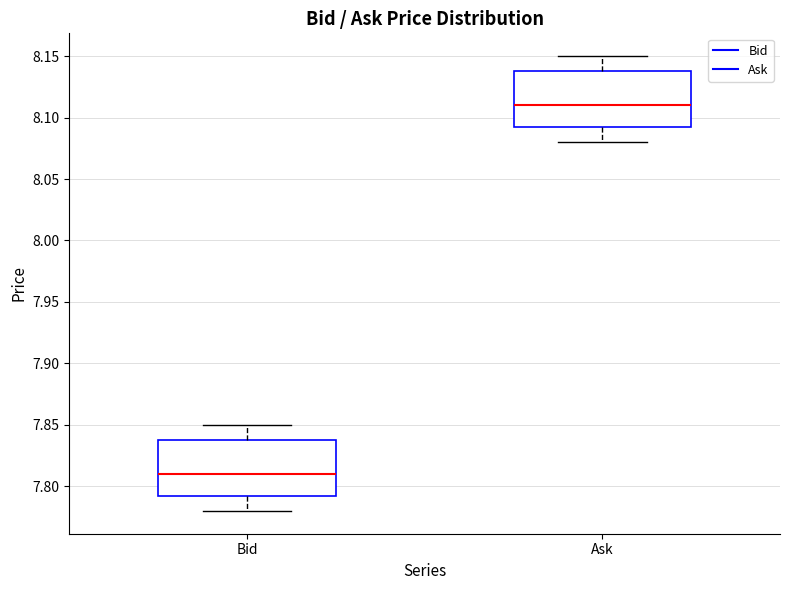

Where does the median line of the box for Ask sit on the y-axis? The values are not printed on the chart, so give them approximately, as read against the axis.

8.110